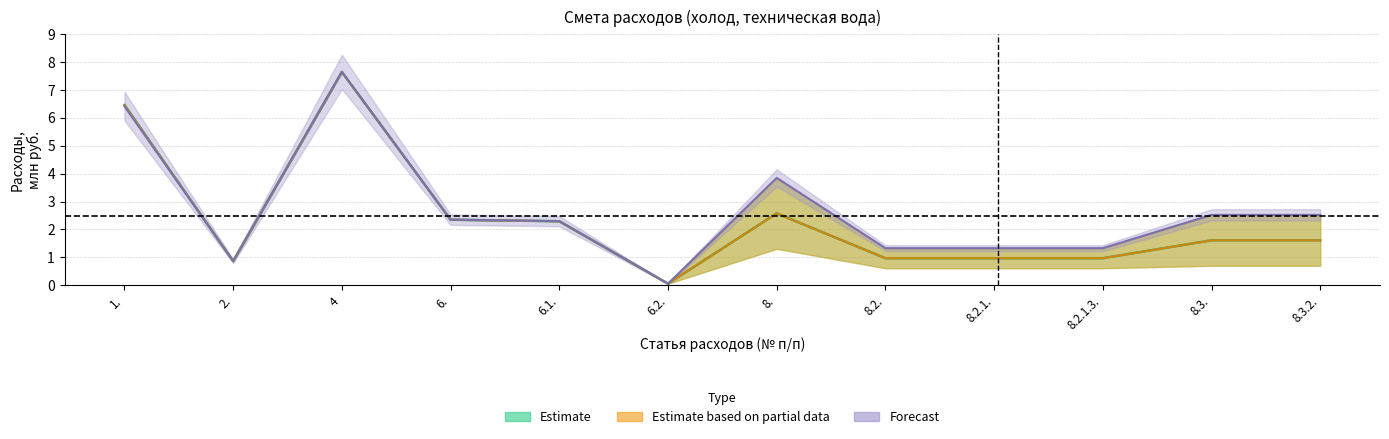

At how many categories does at least one series exceed 0?

12